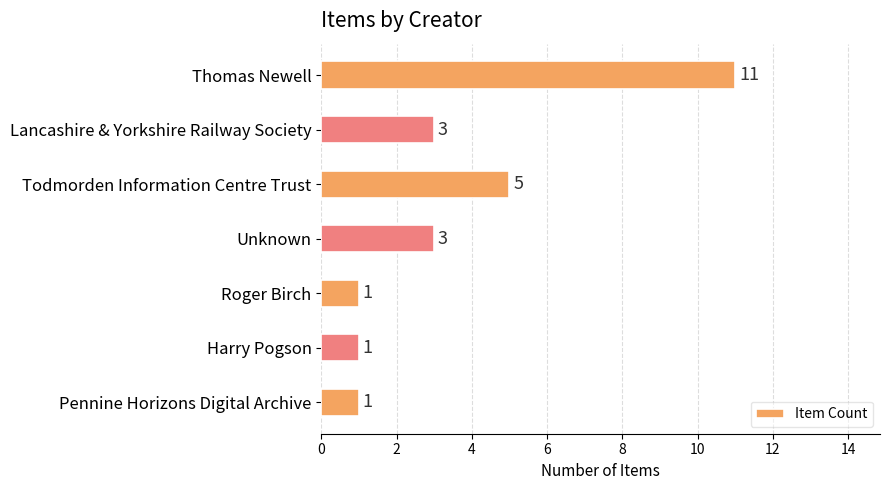

At which label is the value closest to 6?

Todmorden Information Centre Trust